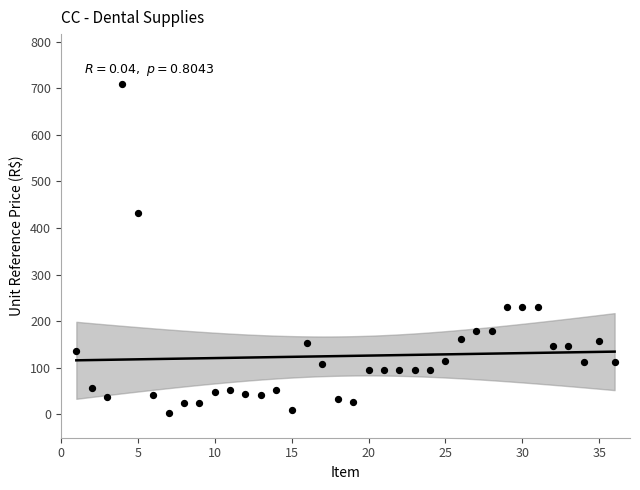

What is the range of Y values (max minus min)?

705.6